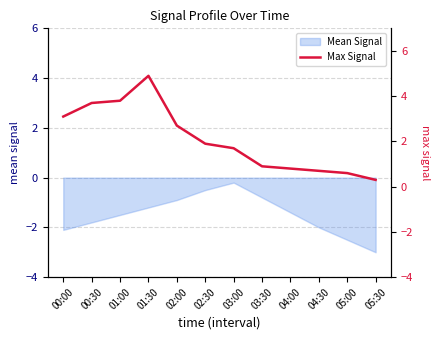

Count the number of values greater than 1.

7